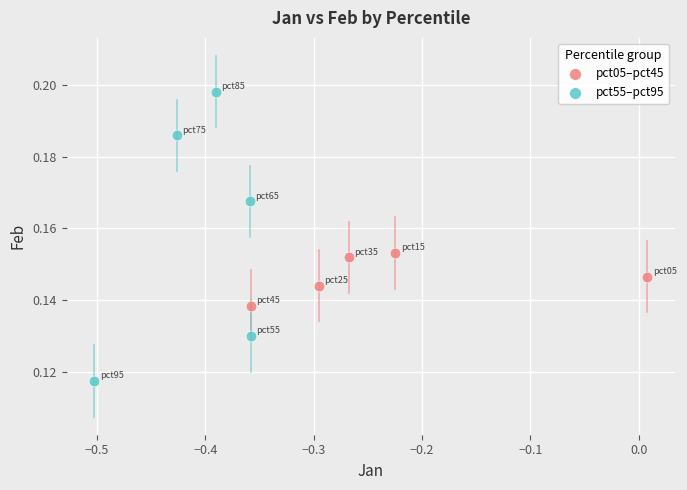

Which series reaches the minimum Y coordinate?

pct55–pct95